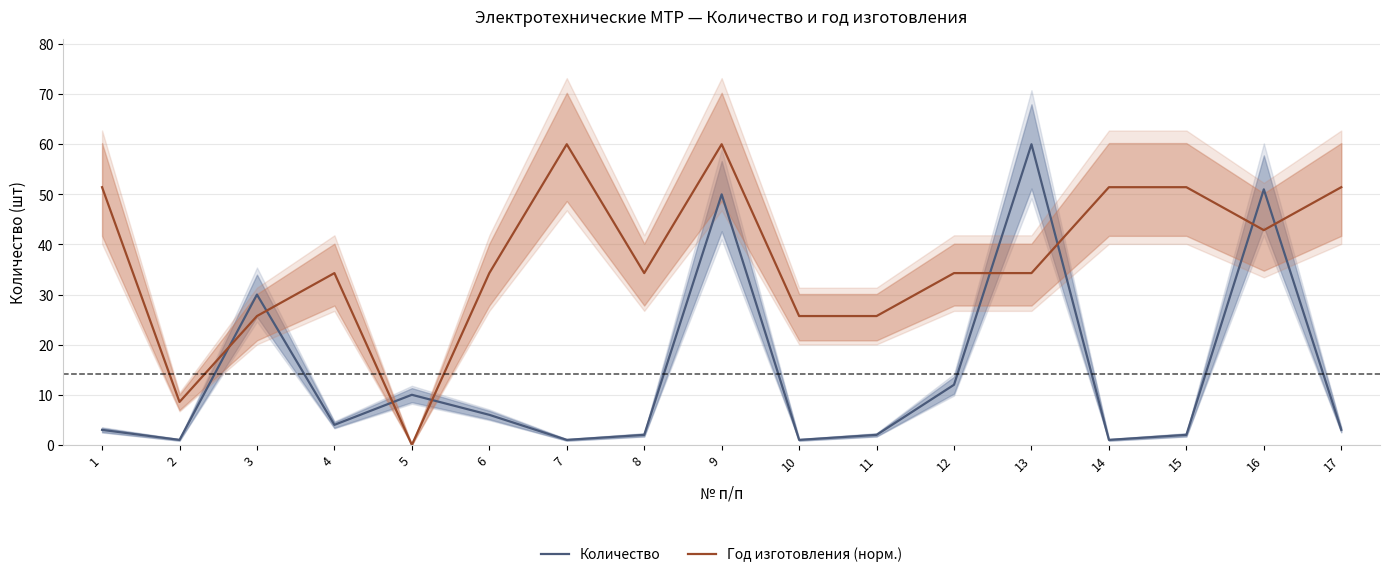

Which series ends up on top after the final intersection of Год изготовления (норм.) and Количество?

Год изготовления (норм.)